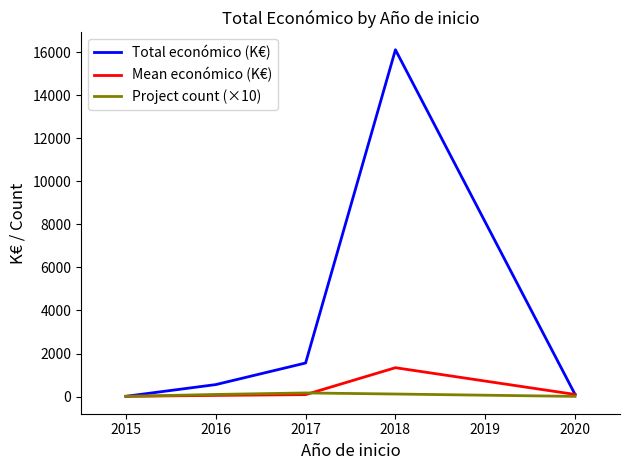

Which series has the largest total across all categories?

Total económico (K€)